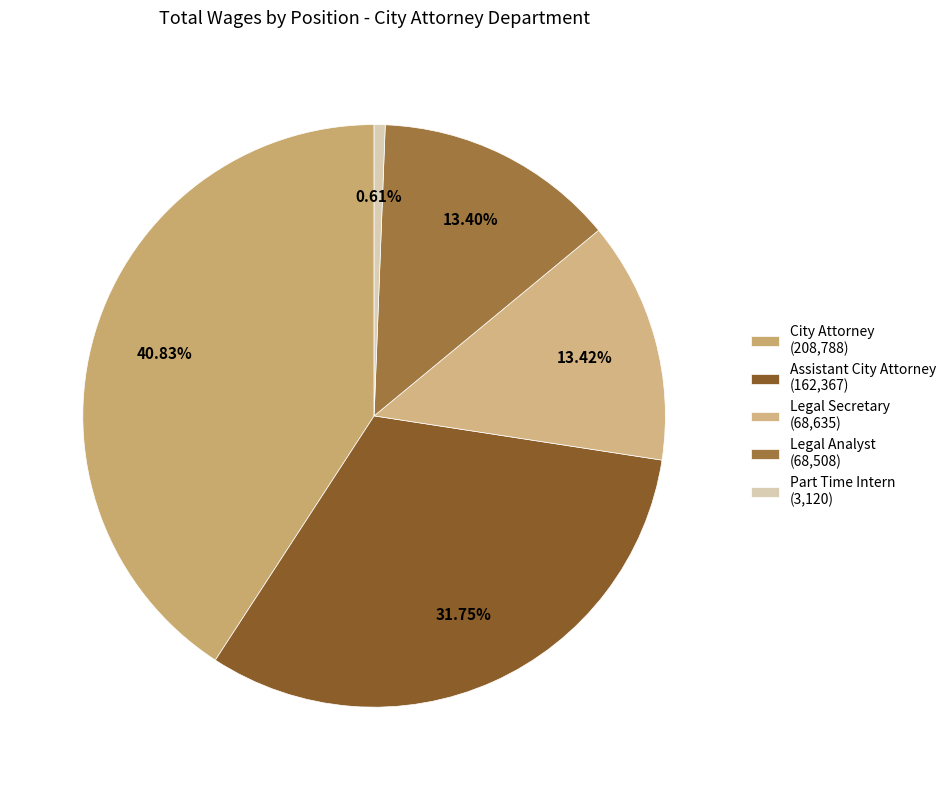

To the nearest percent, what is the average slice percentage?

20%